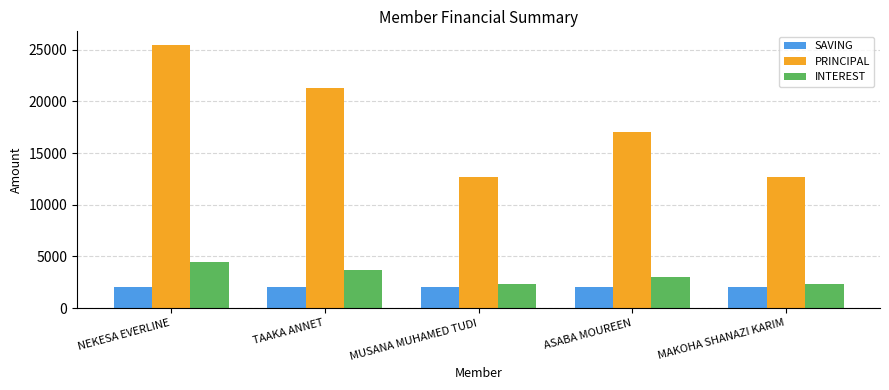

What are all the series names shown in the legend?

SAVING, PRINCIPAL, INTEREST